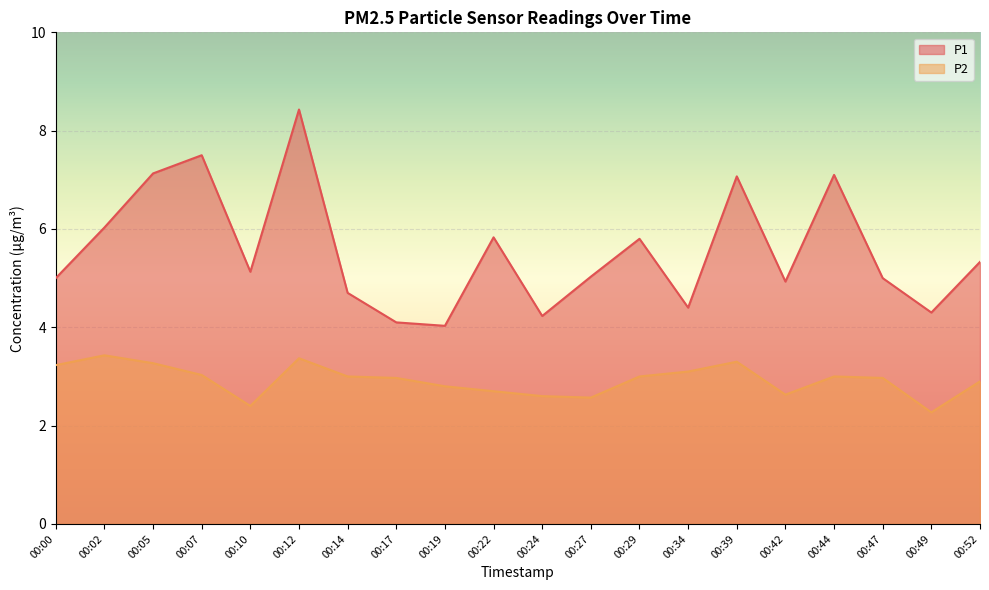

Does the chart display data point markers on the line(s)?

No